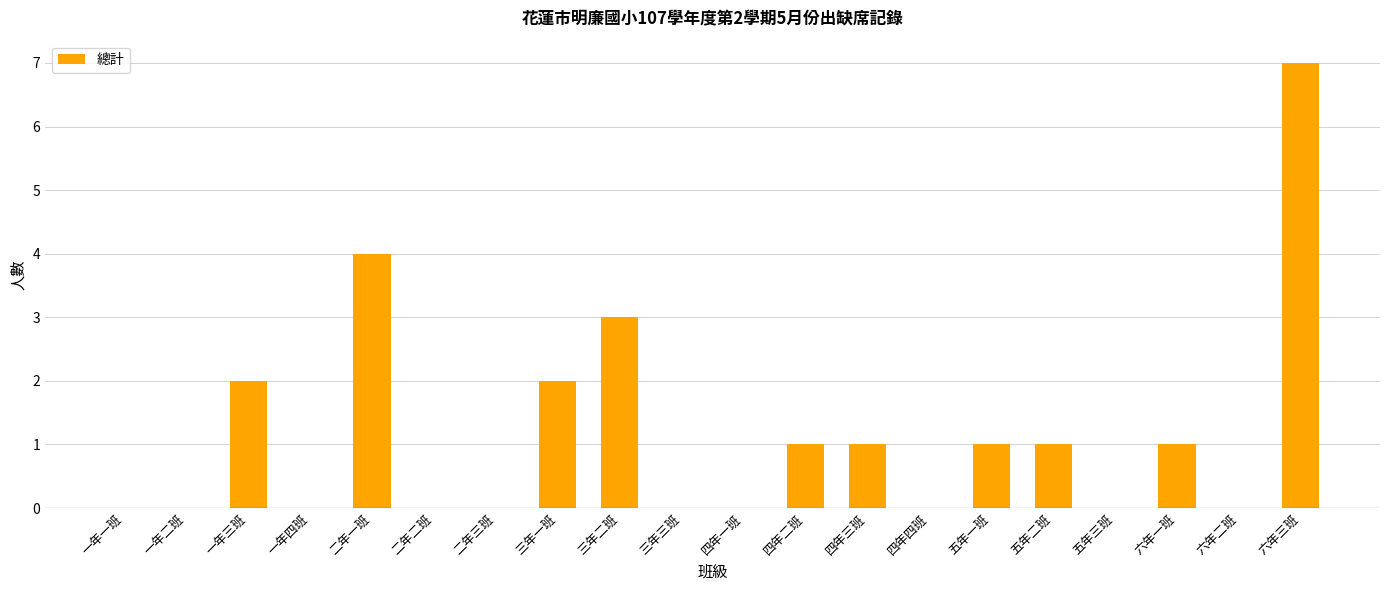

Which category has the highest value across all series?

六年三班